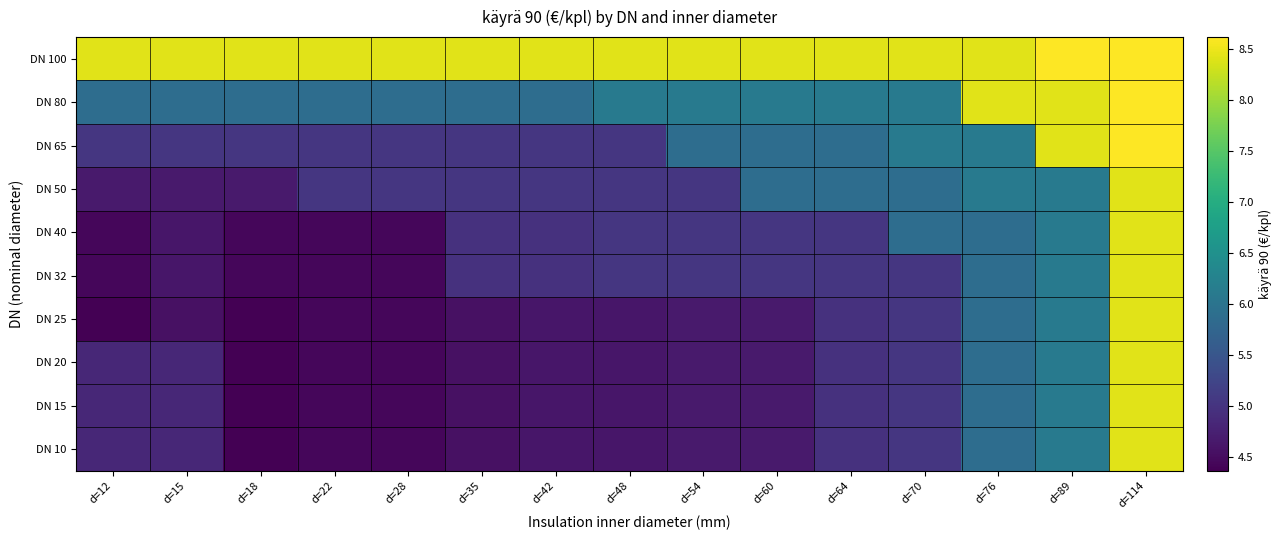

At which category is the sum across all series the highest?

d=114